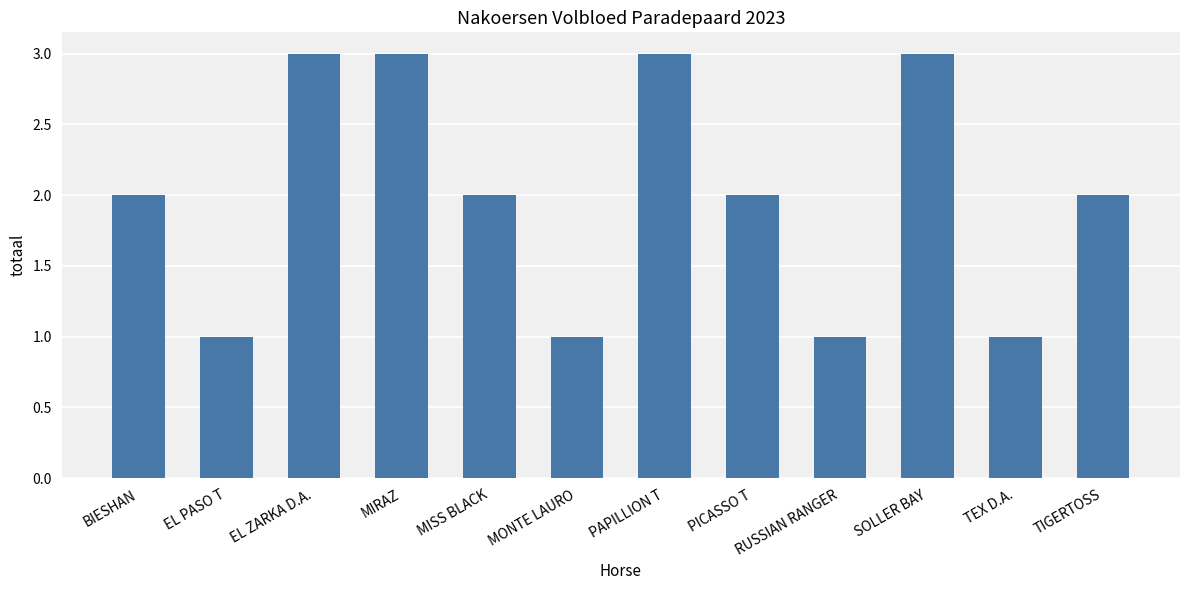

What is the maximum value shown in the chart?

3